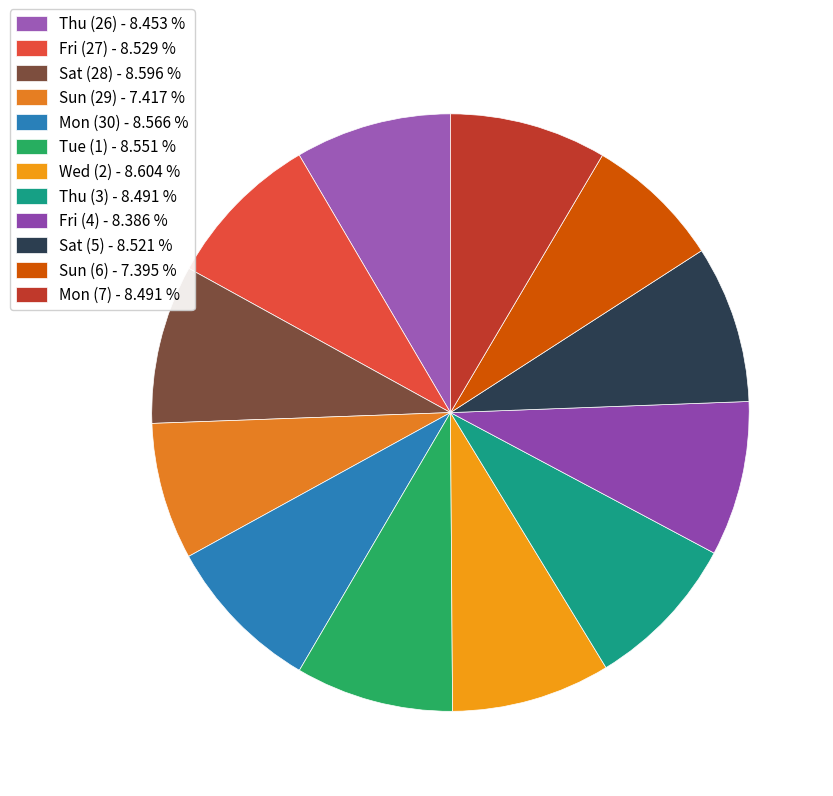

Does Sun (6) represent more than half of the total?

No